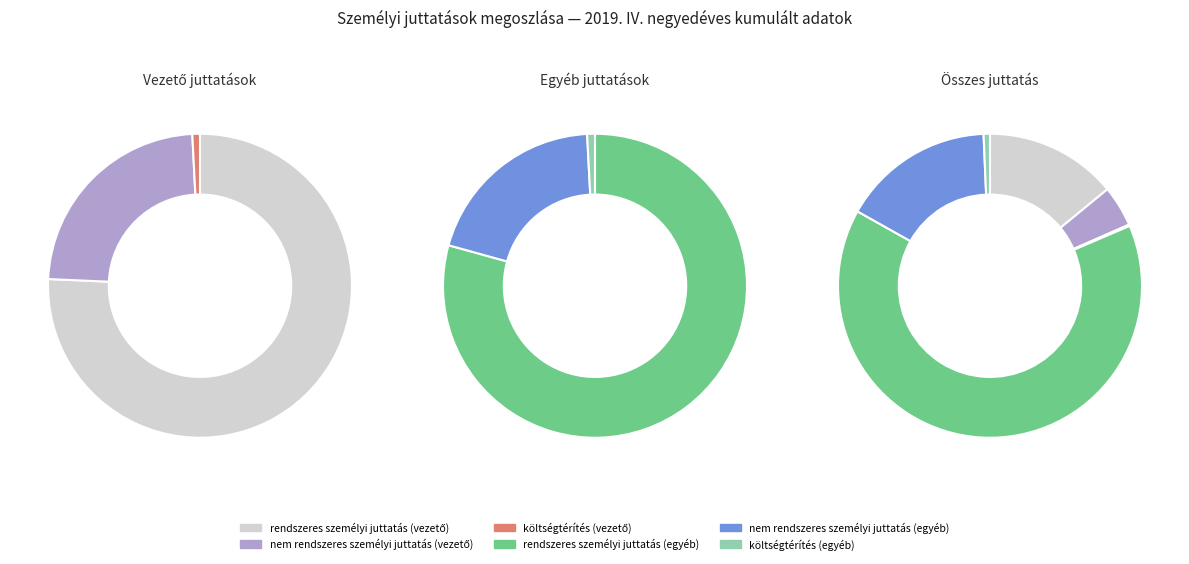

Does any single category account for the majority?

Yes